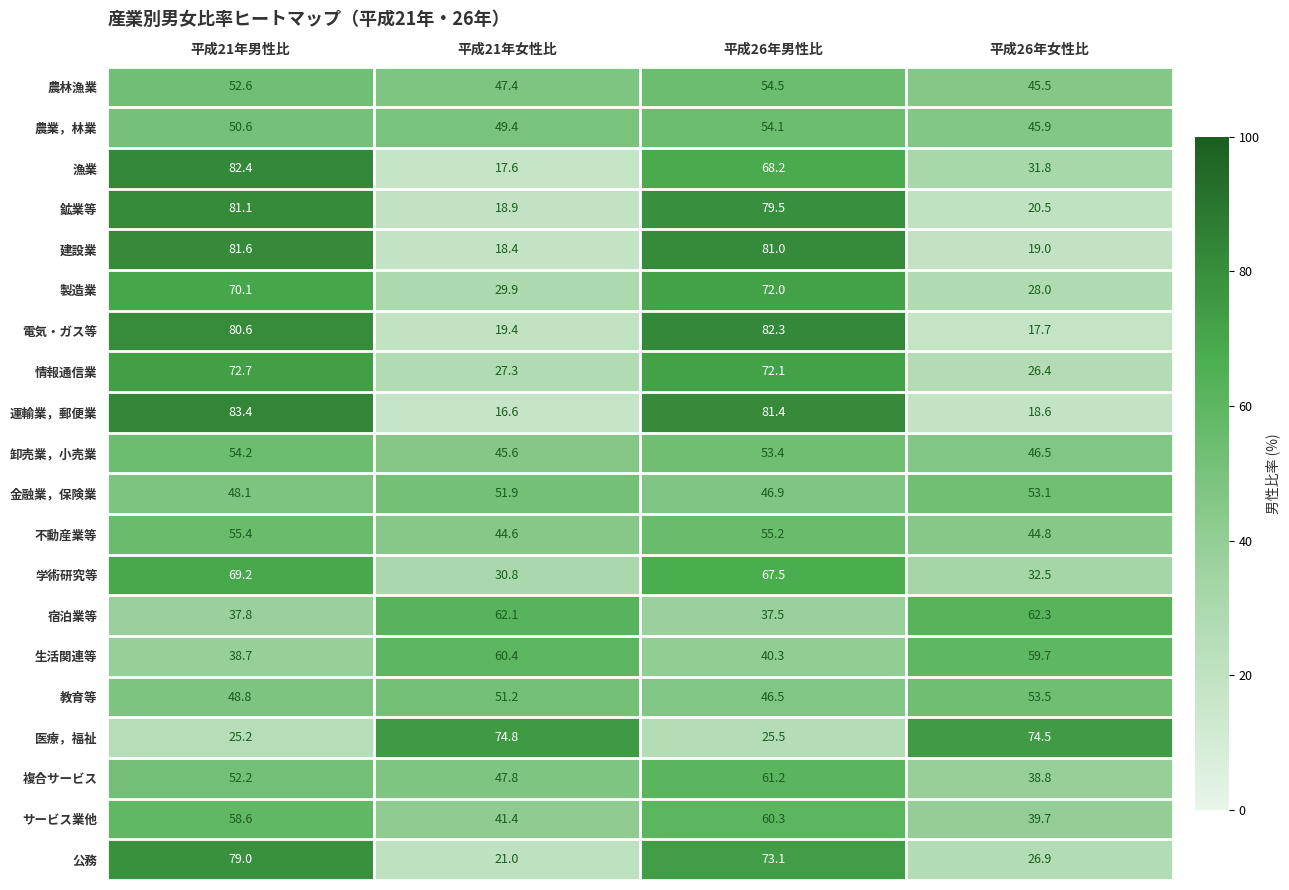

True or false: 金融業，保険業 has a value of 53.1 at 平成26年女性比.

True